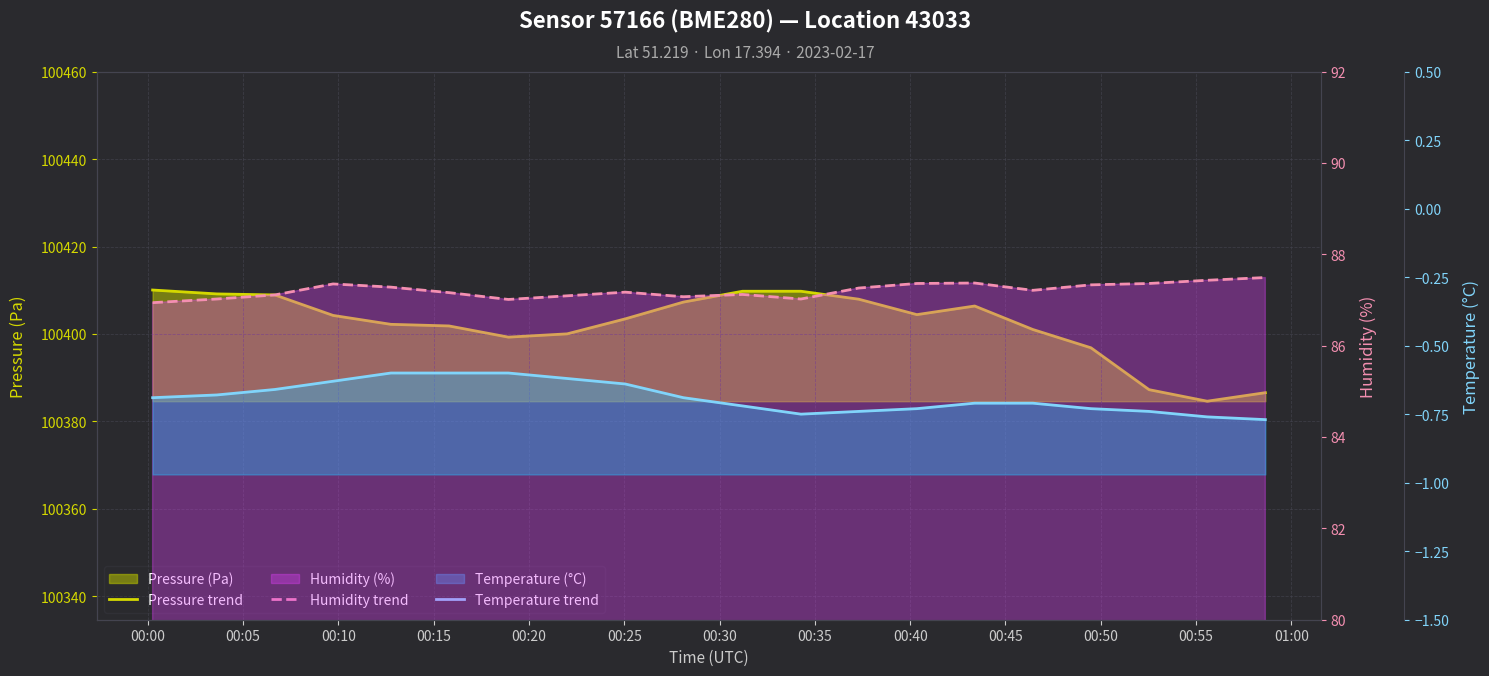

At which category is the sum across all series the highest?

00:00